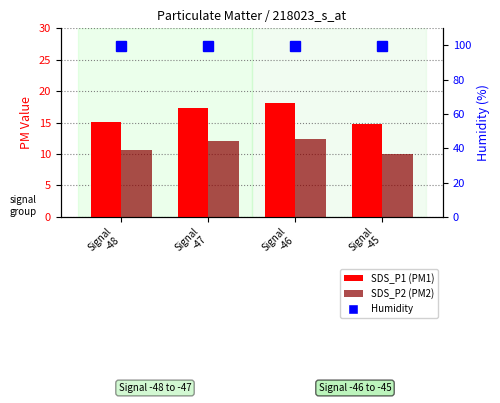

What is the total value across all series at Signal
-46?

130.4